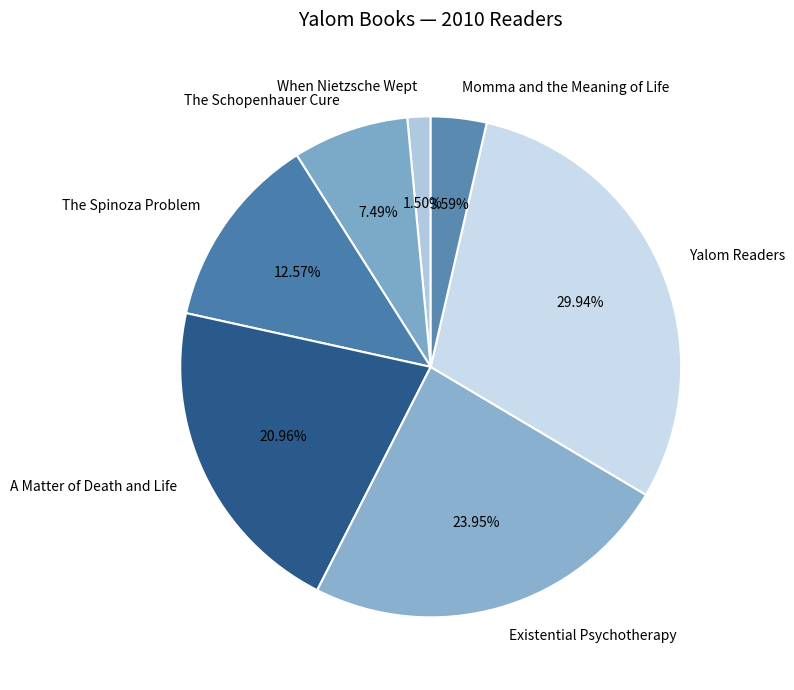

Is it true that Existential Psychotherapy is 24% of the pie?

True